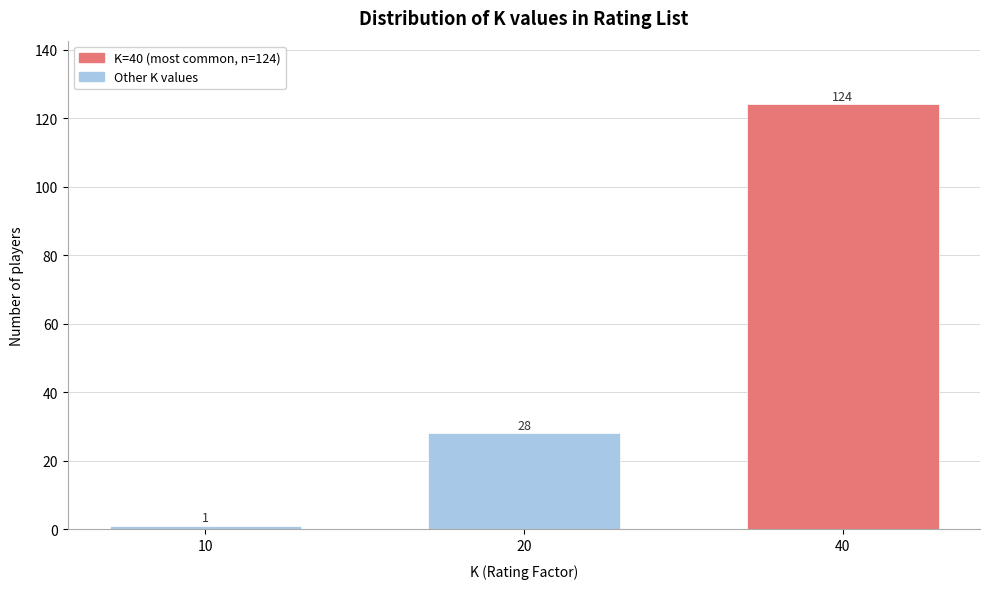

Reading left to right, list all the values displayed in this chart.

10=1	20=28	40=124